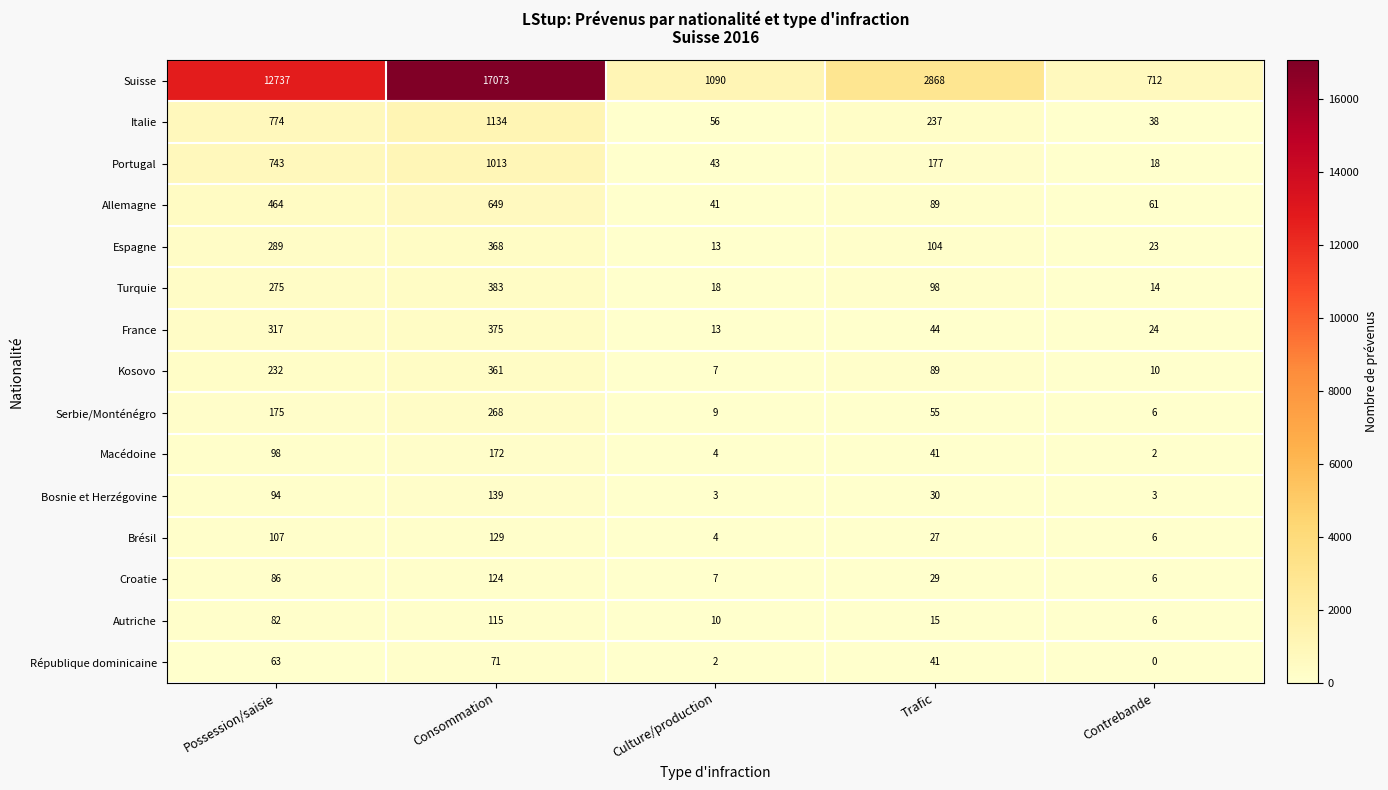

Which series has the largest total across all categories?

Suisse